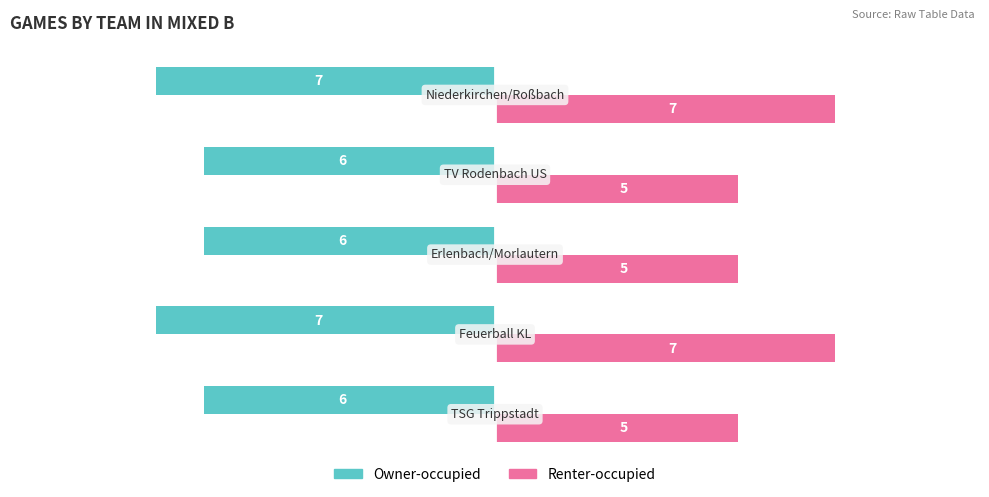

List the series in order of their peak value, highest first.

Renter-occupied, Owner-occupied